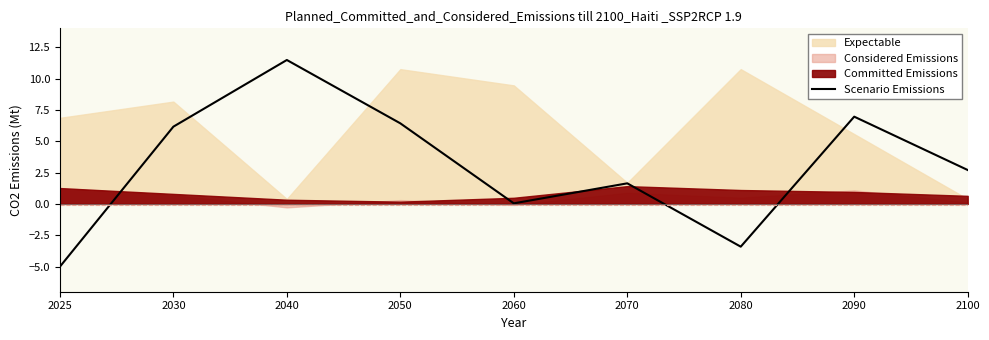

What is the maximum value shown in the chart?

11.5